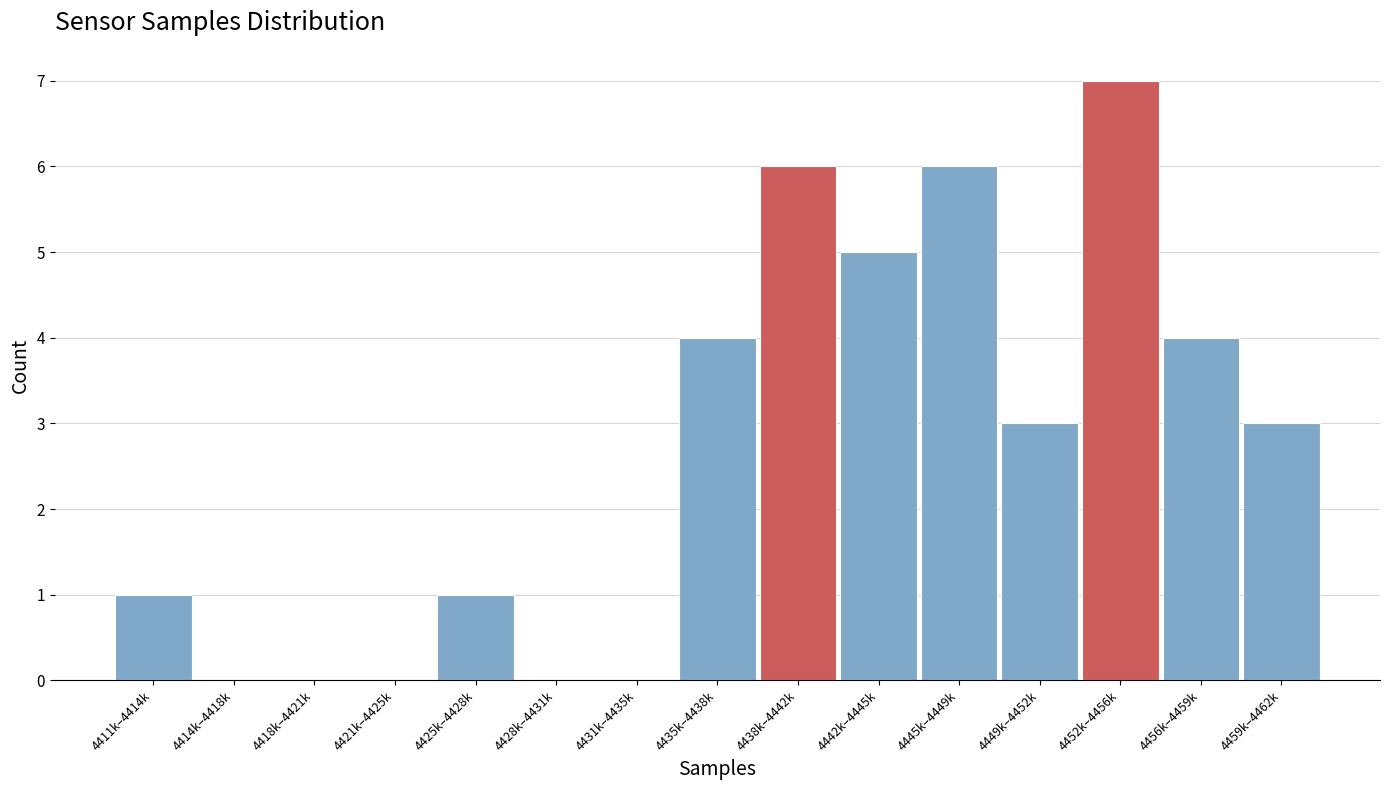

What is the change in value from 4438k–4442k to 4459k–4462k?

-3